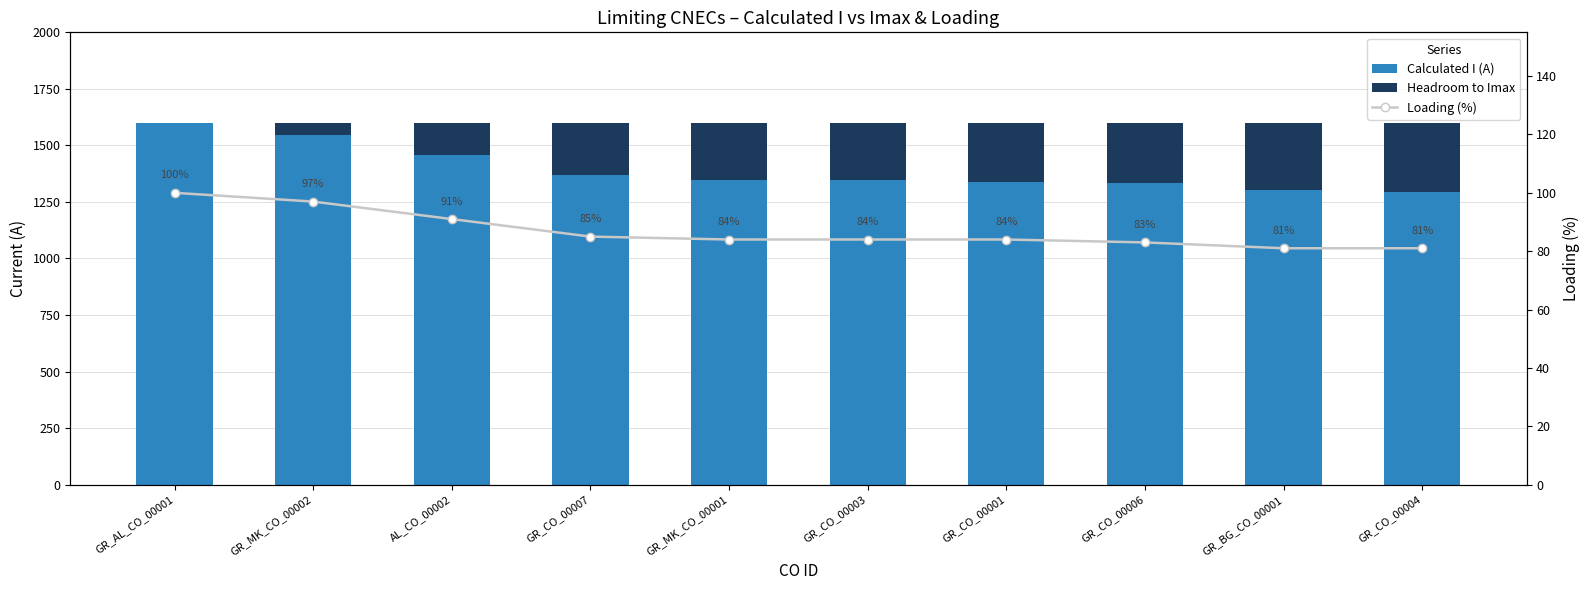

What is the value of the Loading (%) bar at the 2nd from the left?

97